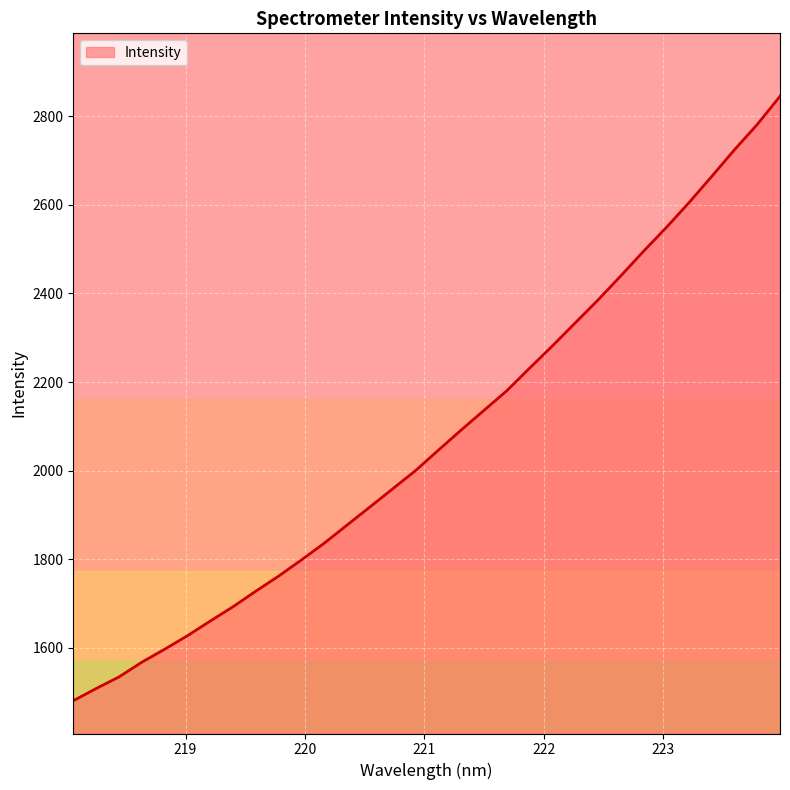

Is it true that the value at 220.9264 is 1999.8?

True